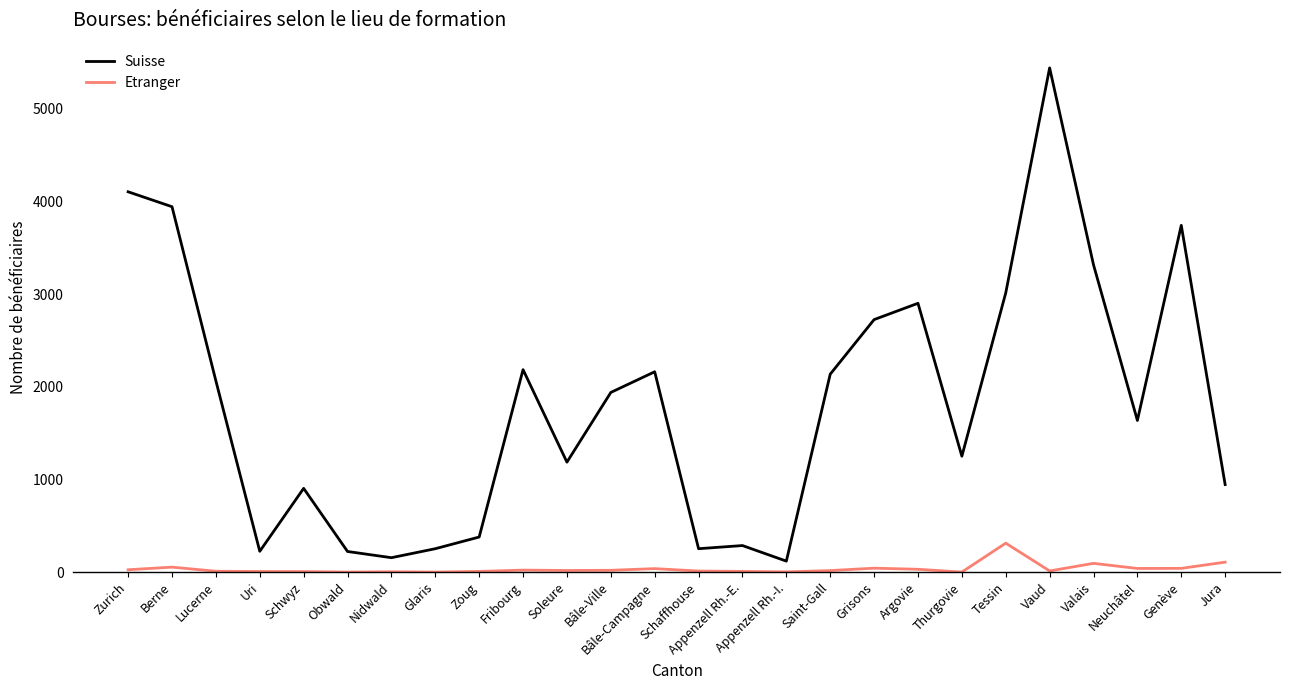

True or false: Suisse and Etranger cross at least once.

False